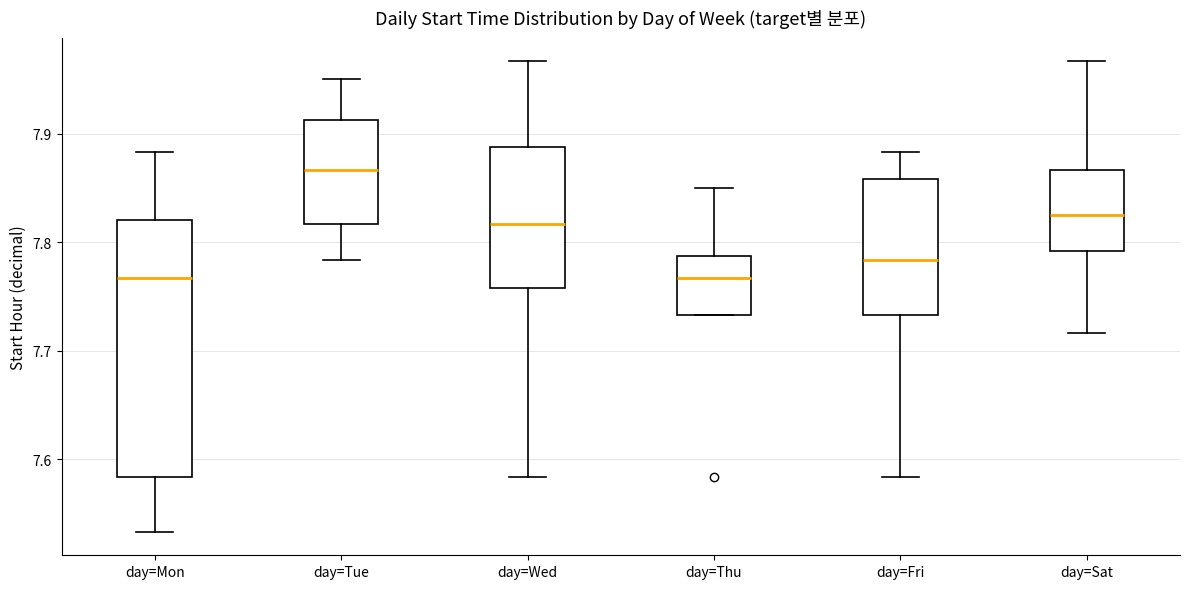

Where does the upper whisker of the box for day=Sat end on the y-axis? The values are not printed on the chart, so give them approximately, as read against the axis.

7.97